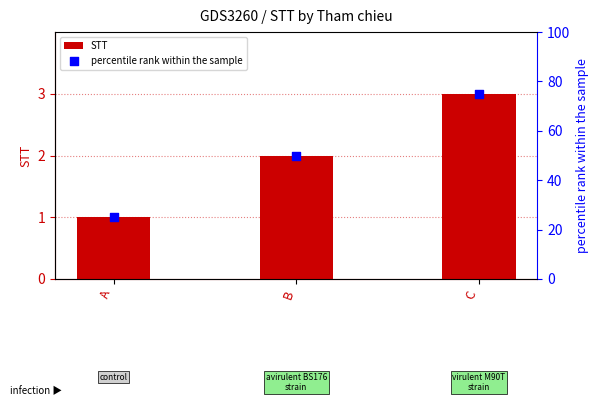

Is the value of percentile rank within the sample at A greater than the value of STT at C?

Yes